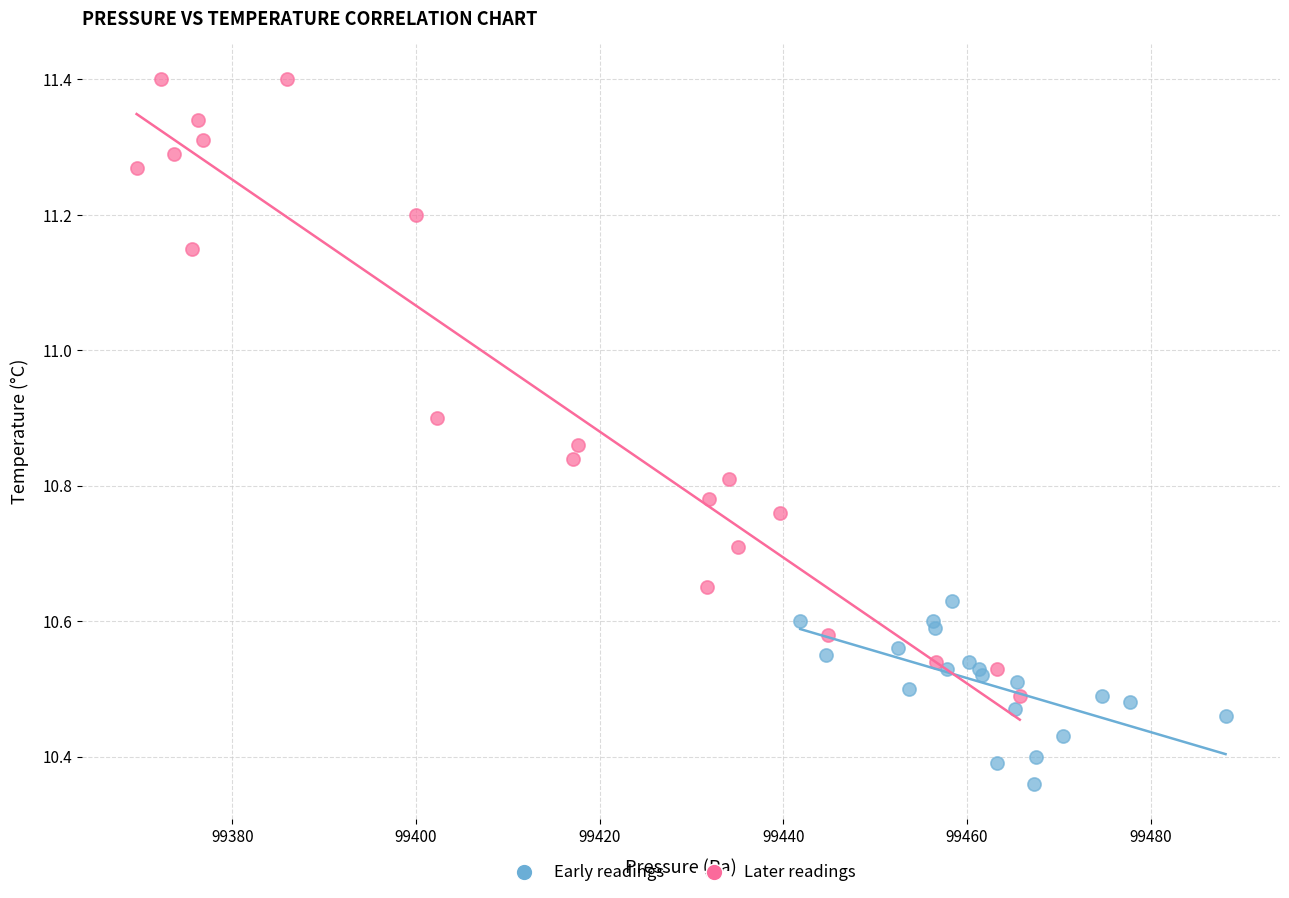

Which series reaches the maximum Y coordinate?

Later readings